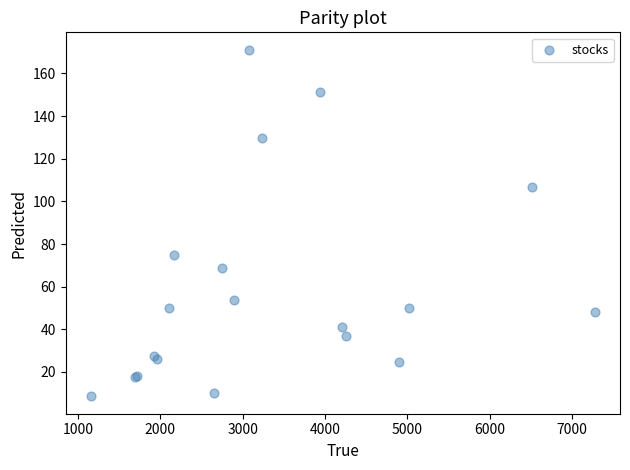

What Y value in the scatter plot is closest to 89?

74.8